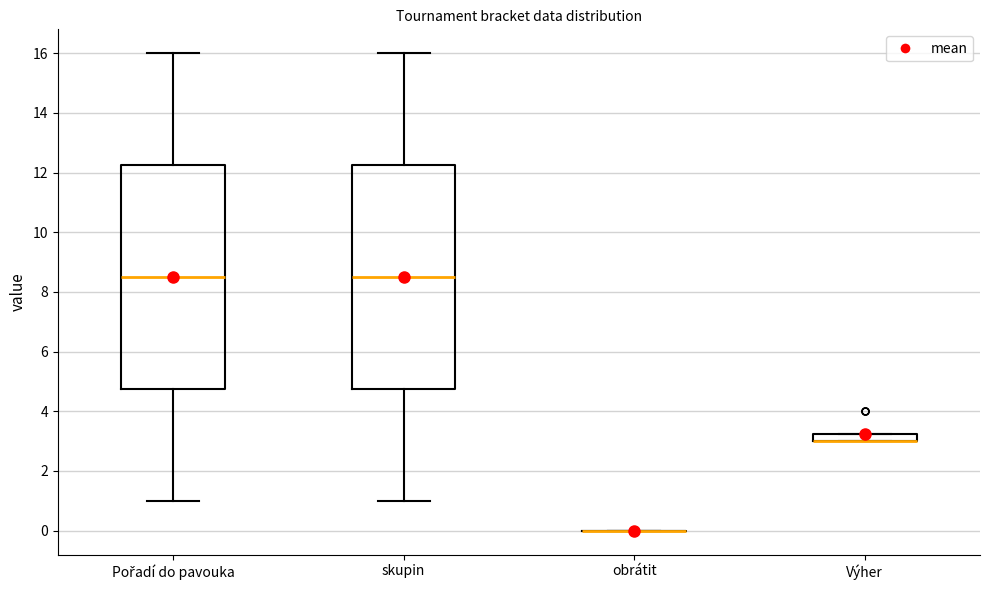

Where is the upper edge of the box for Výher on the y-axis? The values are not printed on the chart, so give them approximately, as read against the axis.

3.2